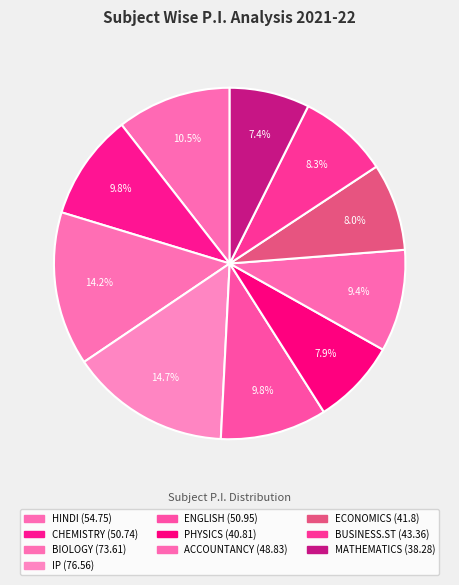

Count the number of slices in the pie.

10